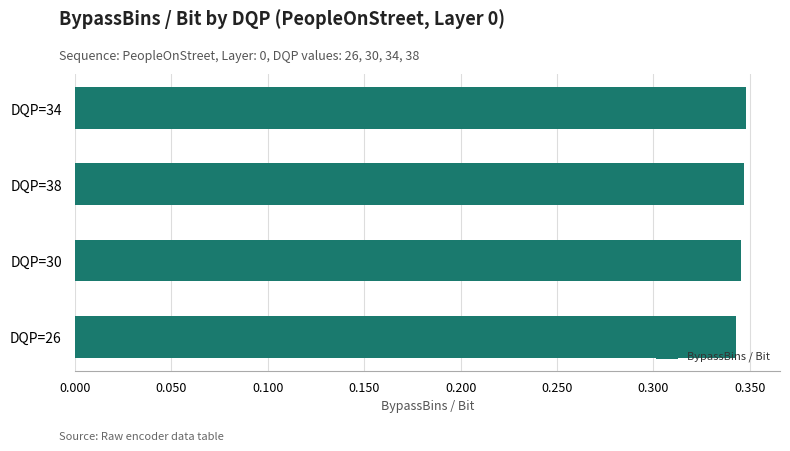

What is the sum of all values?

1.4